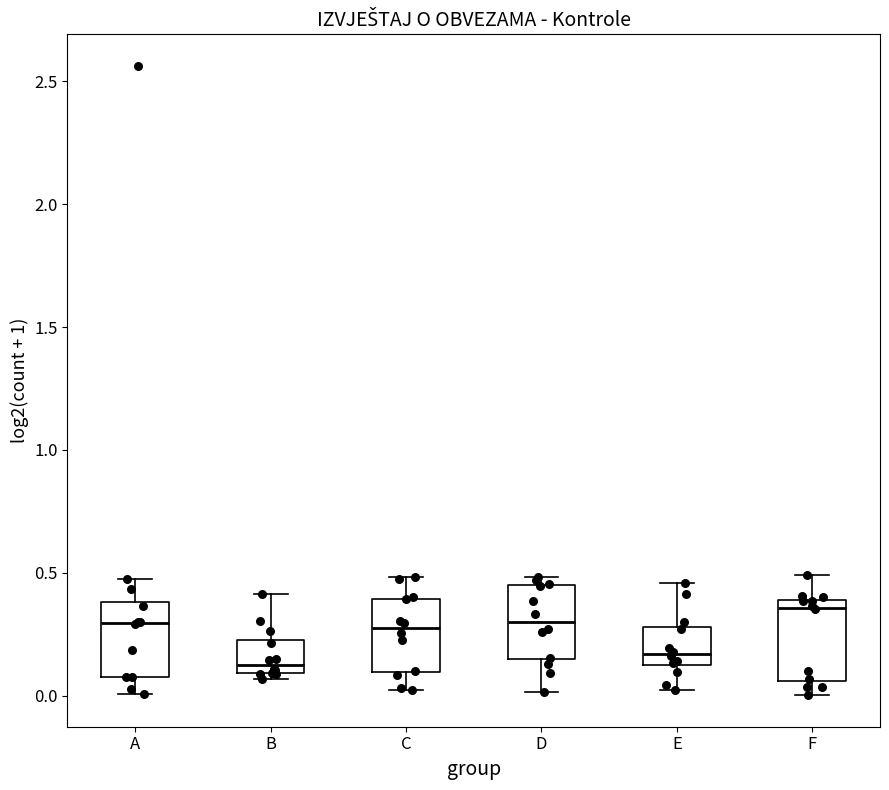

Where does the median line of the box for D sit on the y-axis? The values are not printed on the chart, so give them approximately, as read against the axis.

0.30